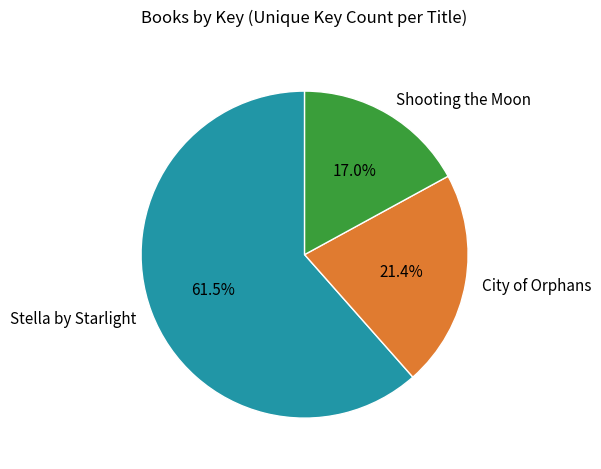

What is the total percentage of Stella by Starlight and Shooting the Moon?

78.6%